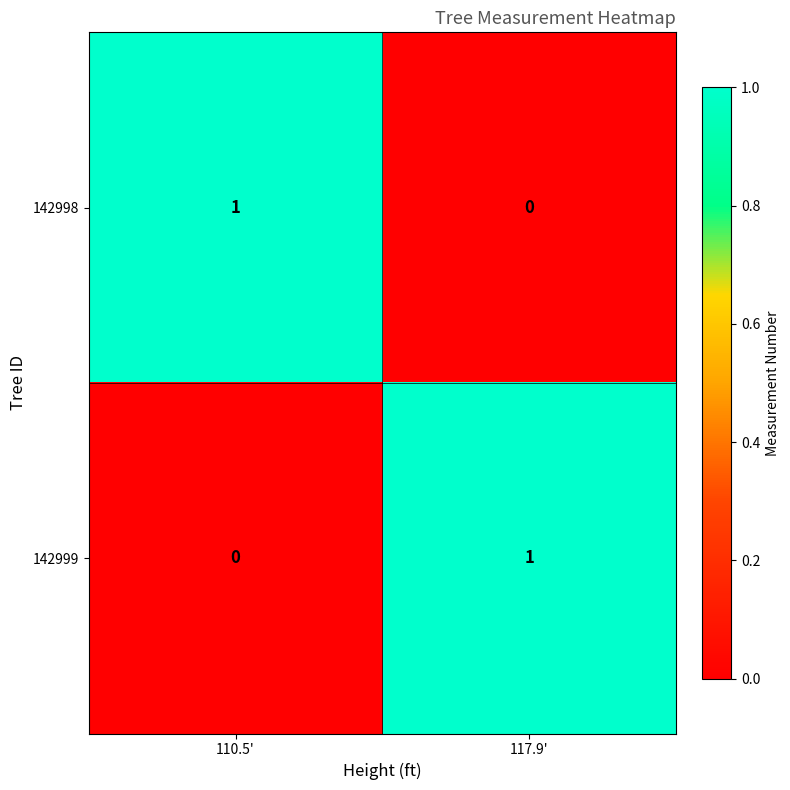

What is the total value across all series at 117.9'?

1